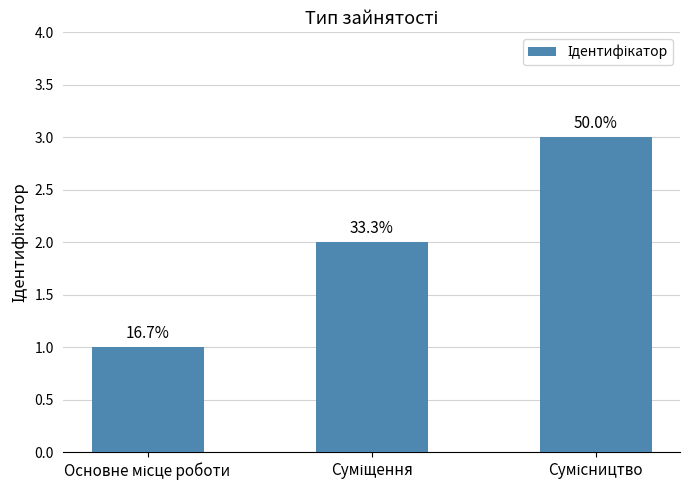

Approximately how many times larger is the value at Основне місце роботи compared to Суміщення?

0.5